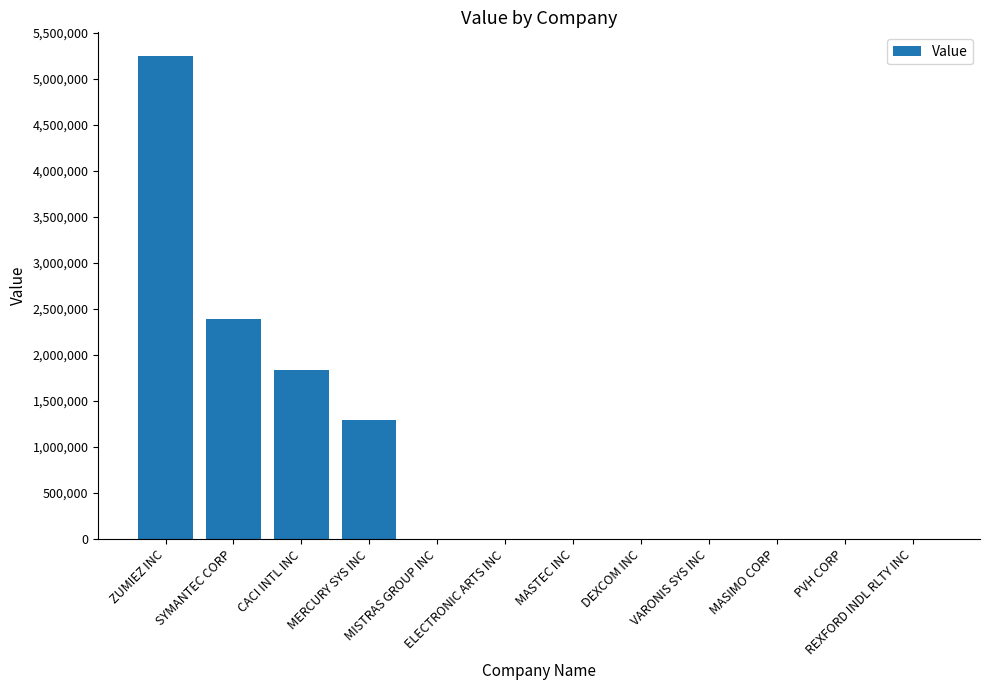

What is the average value?

897250